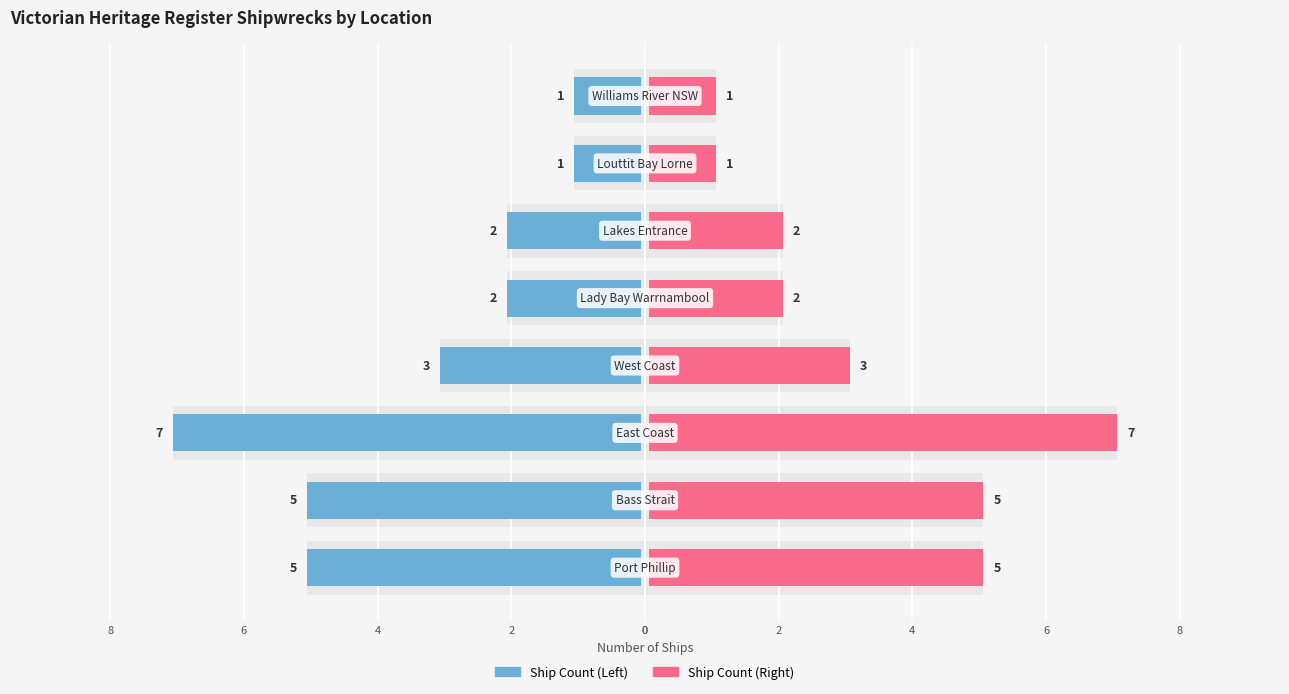

Which series has the largest total across all categories?

Ship Count (Right)